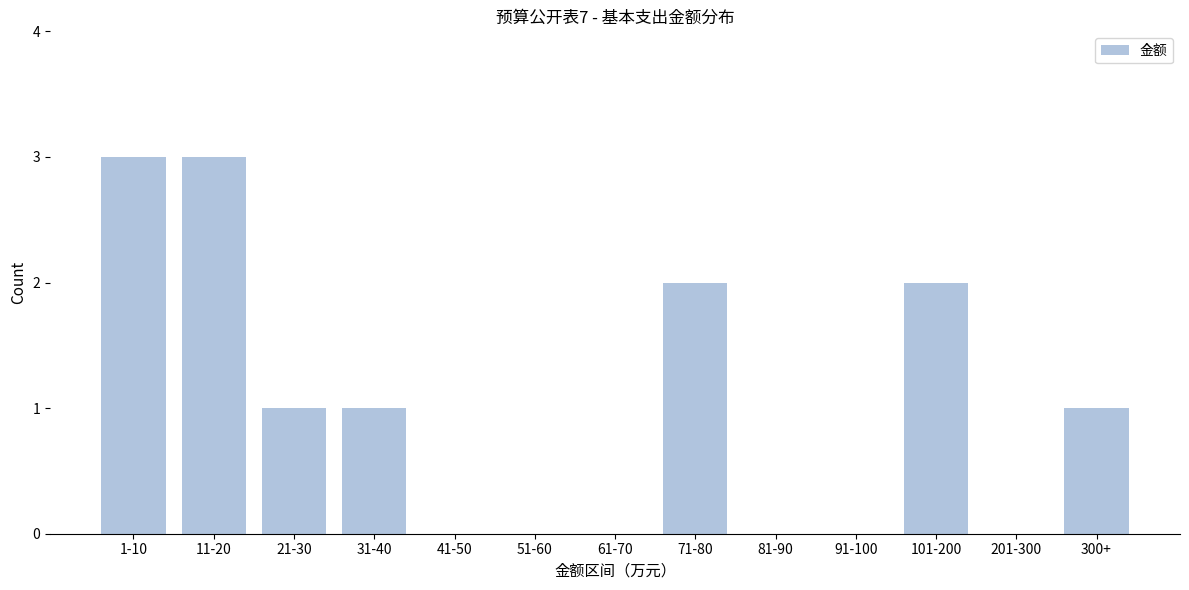

Reading right to left, what are all the values shown in this chart?

300+=1	201-300=0	101-200=2	91-100=0	81-90=0	71-80=2	61-70=0	51-60=0	41-50=0	31-40=1	21-30=1	11-20=3	1-10=3